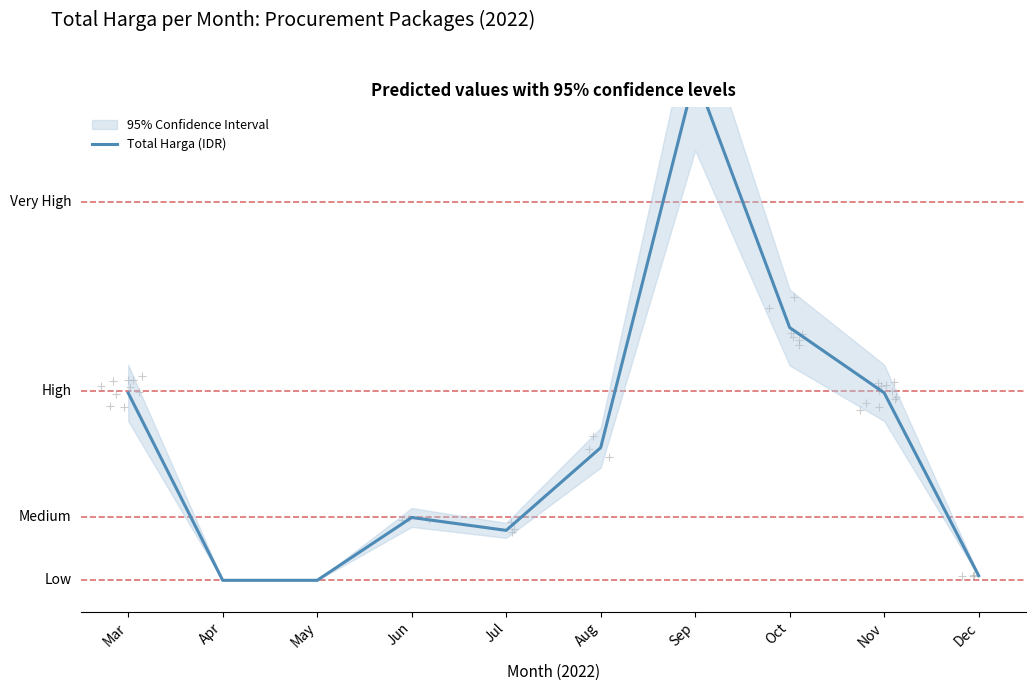

What is the ratio of the value at Jun to the value at Jul?

1.3